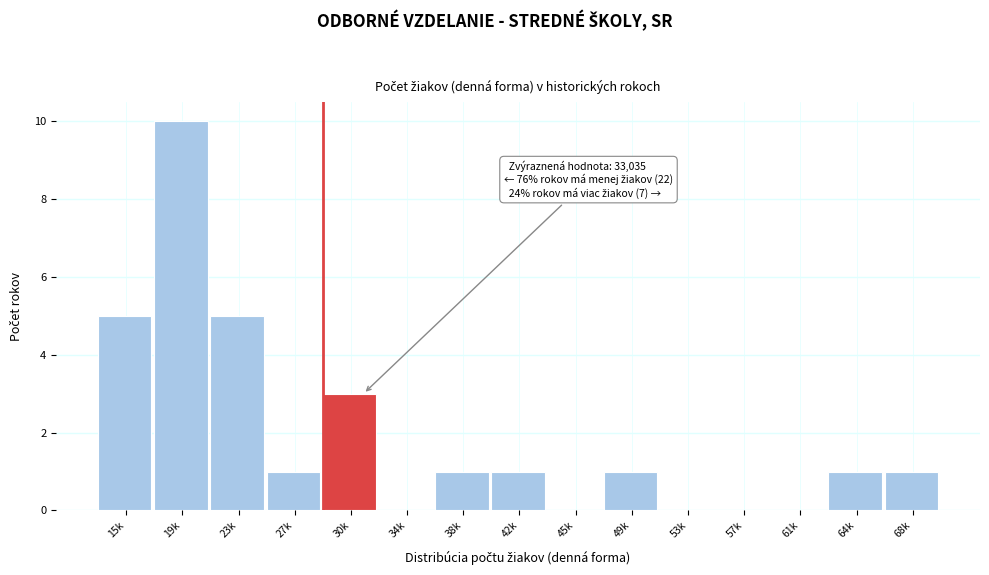

Reading right to left, what are all the values shown in this chart?

68k=1	64k=1	61k=0	57k=0	53k=0	49k=1	45k=0	42k=1	38k=1	34k=0	30k=3	27k=1	23k=5	19k=10	15k=5